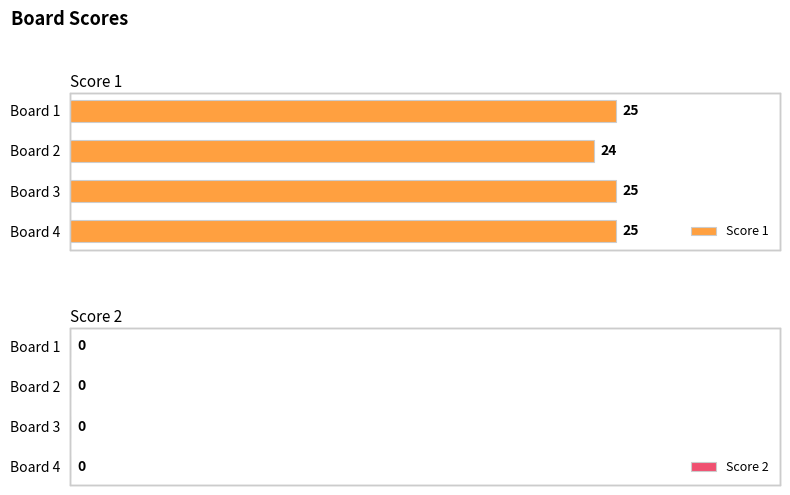

How many values are between 25 and 26?

3